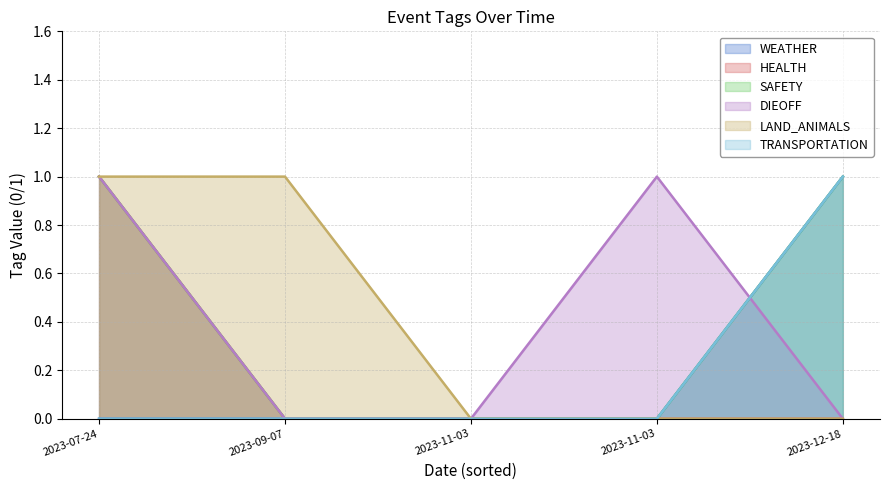

Which category has the lowest value in the LAND_ANIMALS series?

2023-11-03